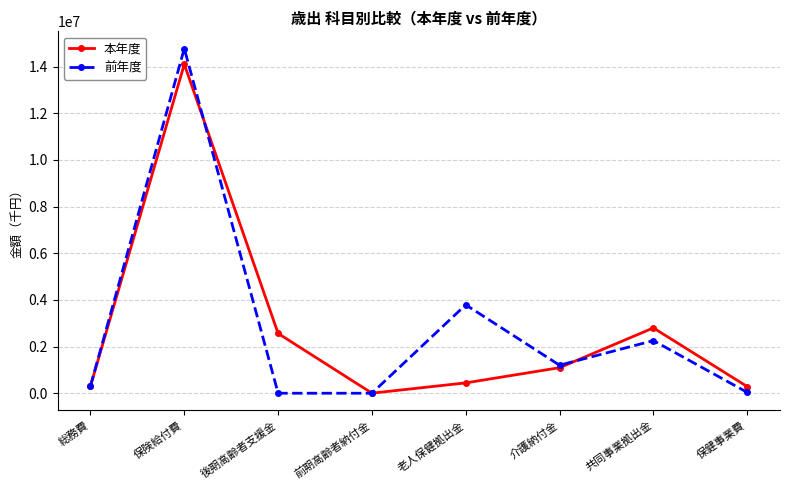

List the series in order of their peak value, lowest first.

本年度, 前年度